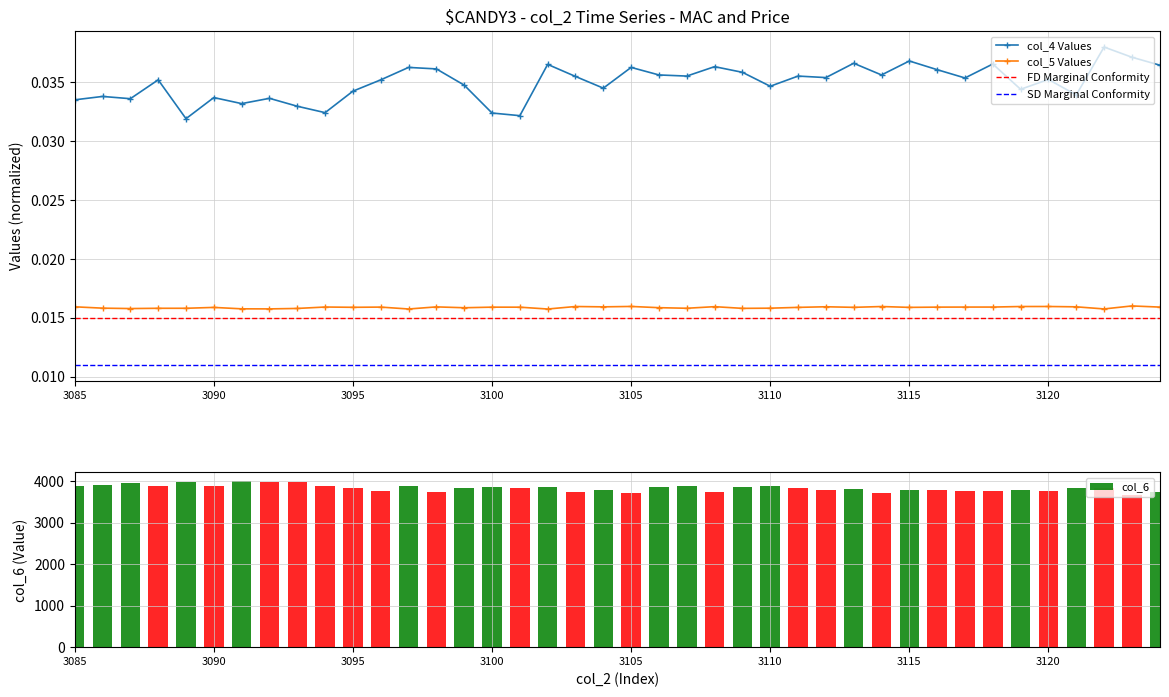

Which series has the largest total across all categories?

col_6